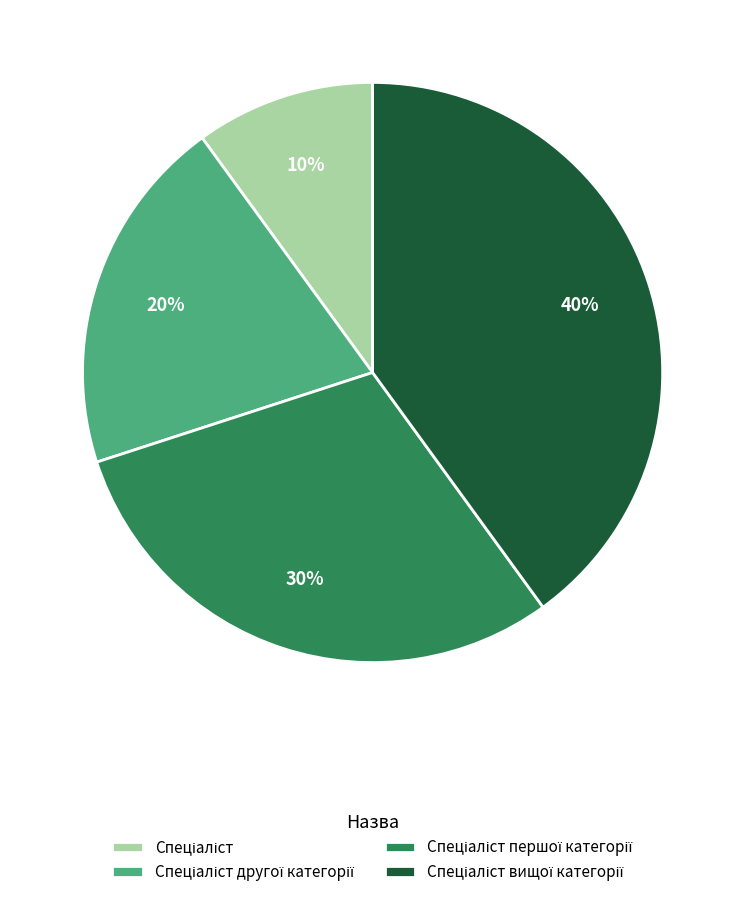

To the nearest percent, what is the average slice percentage?

25%